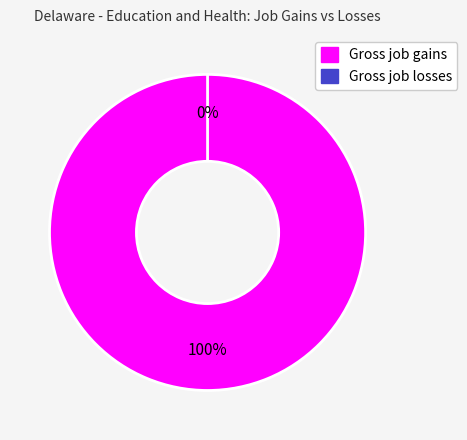

To the nearest percent, what is the combined percentage of Gross job losses and Gross job gains?

100%